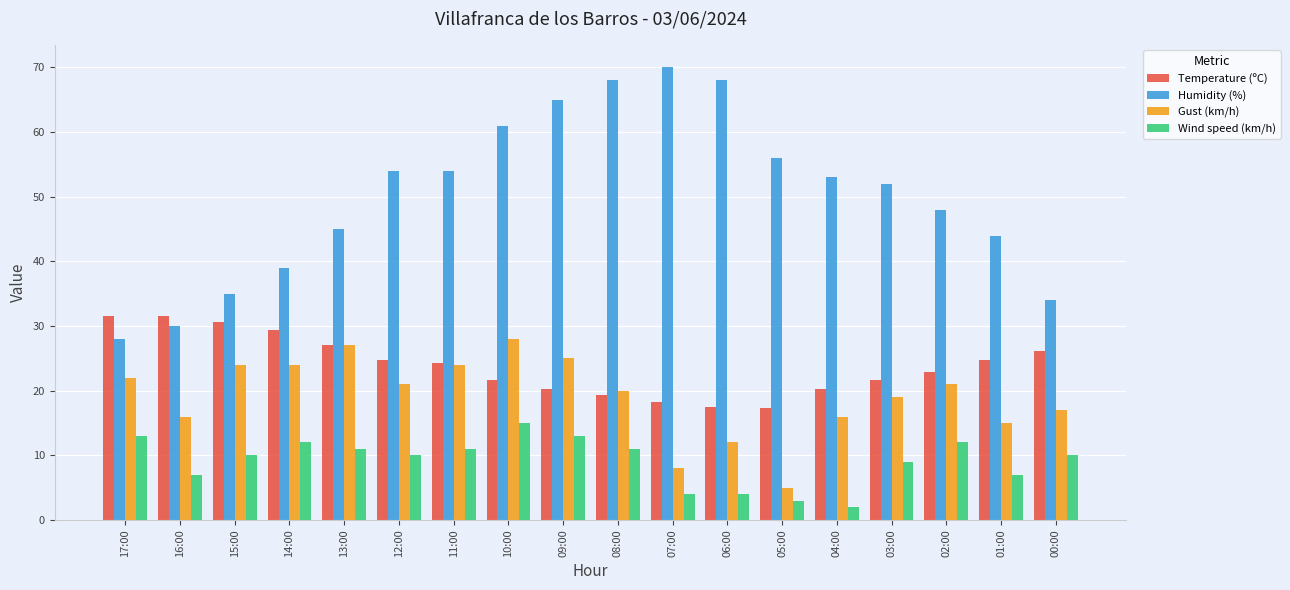

Is it true that Gust (km/h) equals 5.9 at 02:00?

False